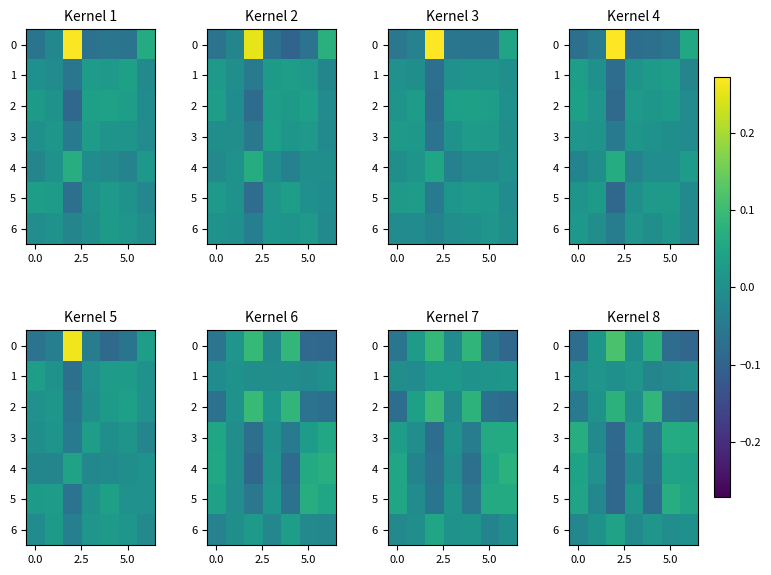

The value of row_6 at 0.0 is 0.0. True or false?

False